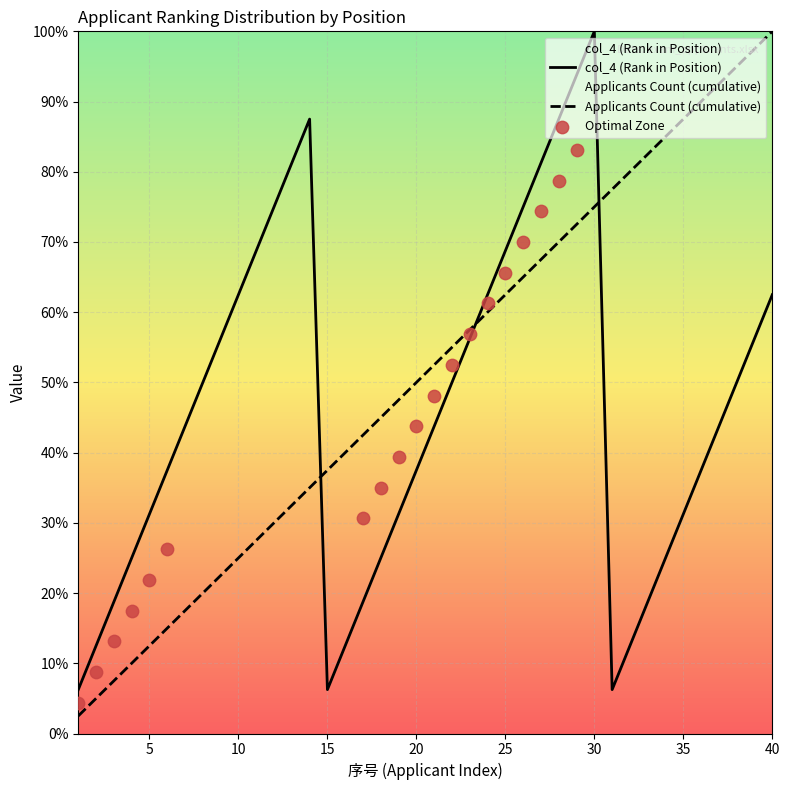

Which series has the largest Y range (max minus min)?

Applicants Count (cumulative)